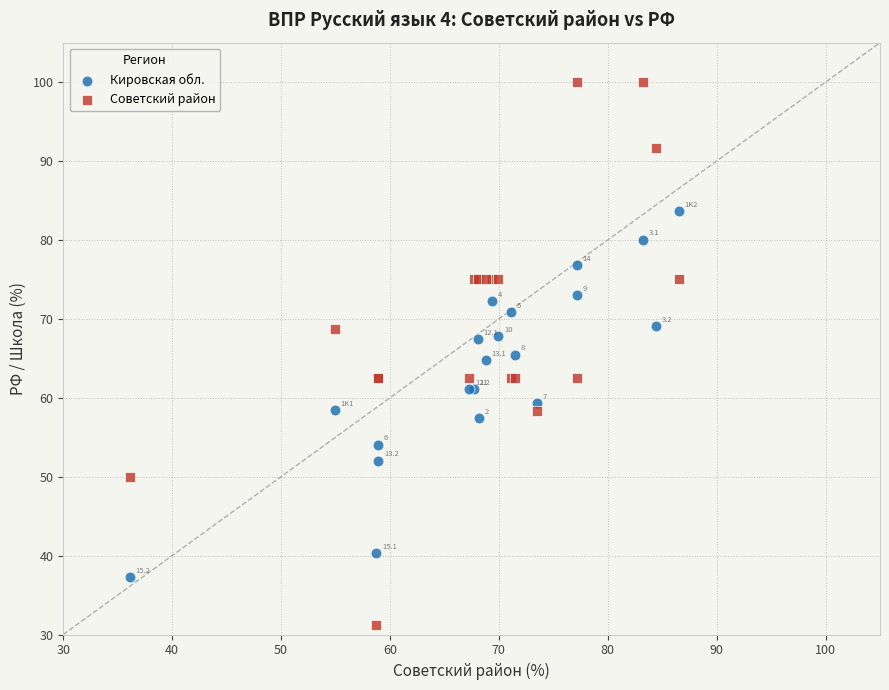

Which series reaches the maximum Y coordinate?

Советский район